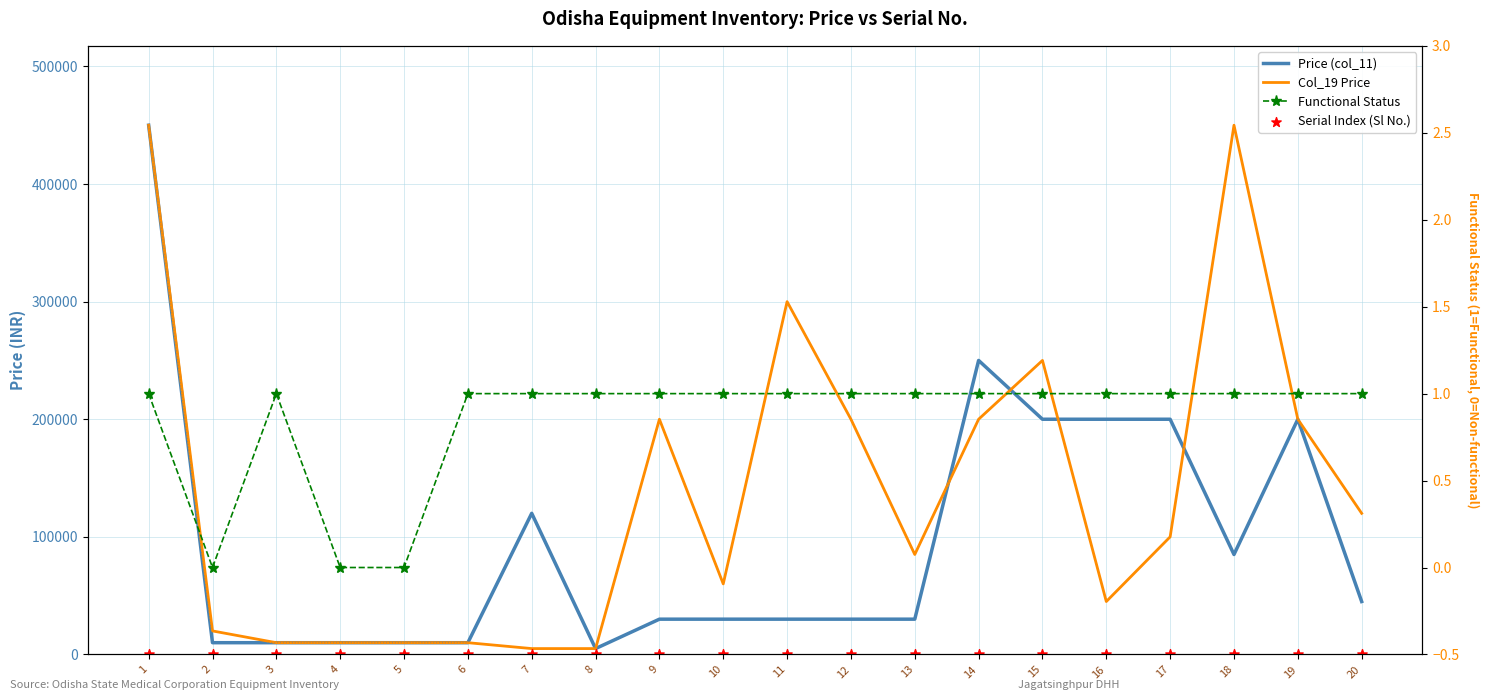

What is the total value across all series at 11?

330012